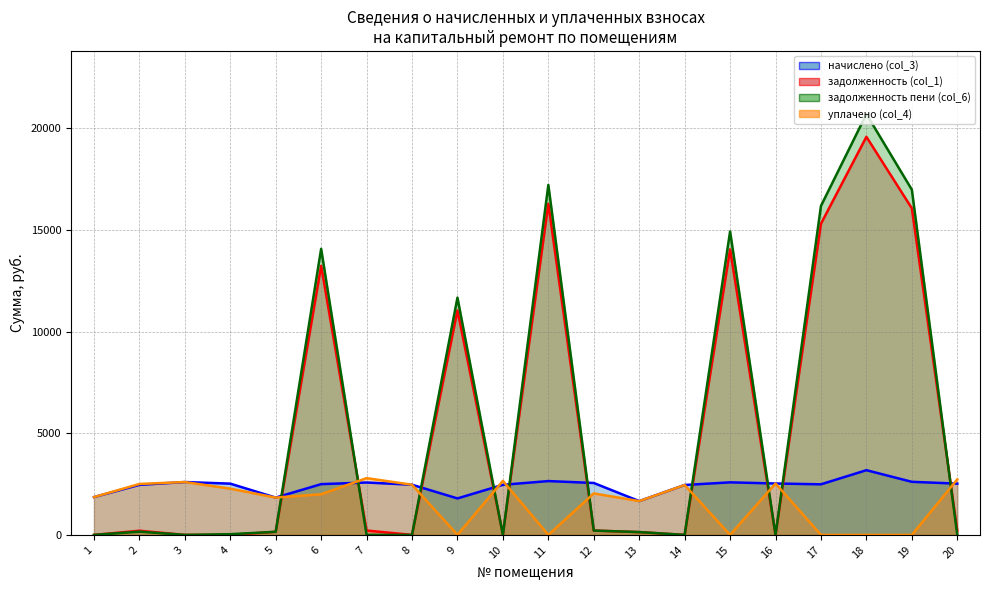

How many values in the задолженность (col_1) series are below 210?

10